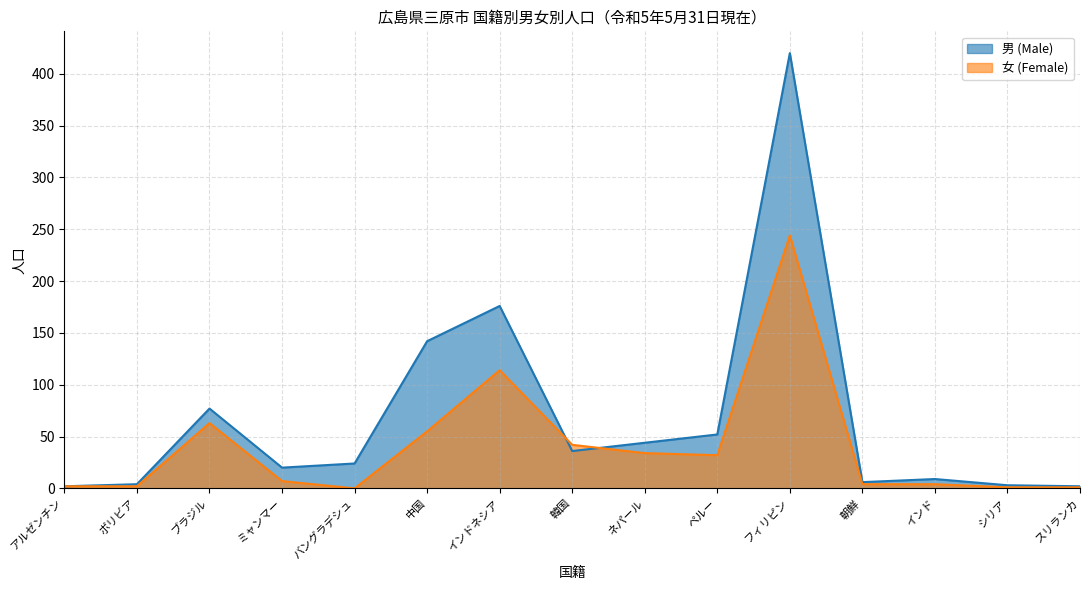

Which series changed the most between インドネシア and ペルー?

男 (Male)